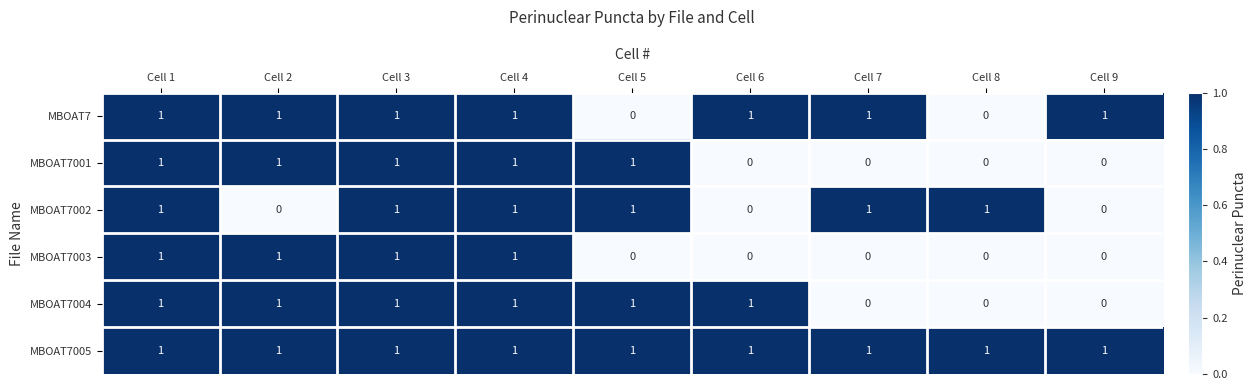

What is the sum of all MBOAT7002 values?

6